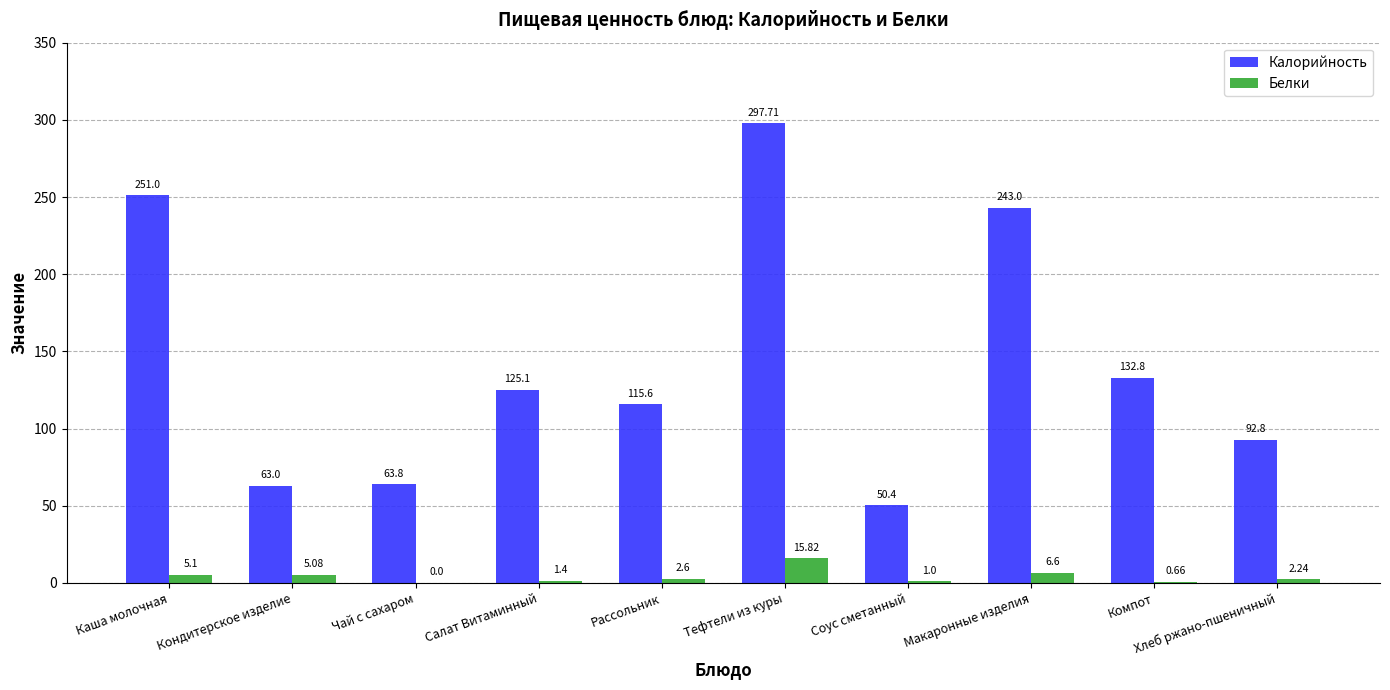

Which series changed the most between Салат Витаминный and Рассольник?

Калорийность